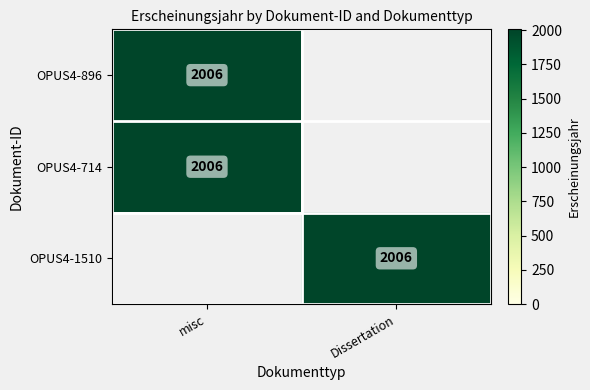

The OPUS4-714 series shows 3156 at misc. True or false?

False